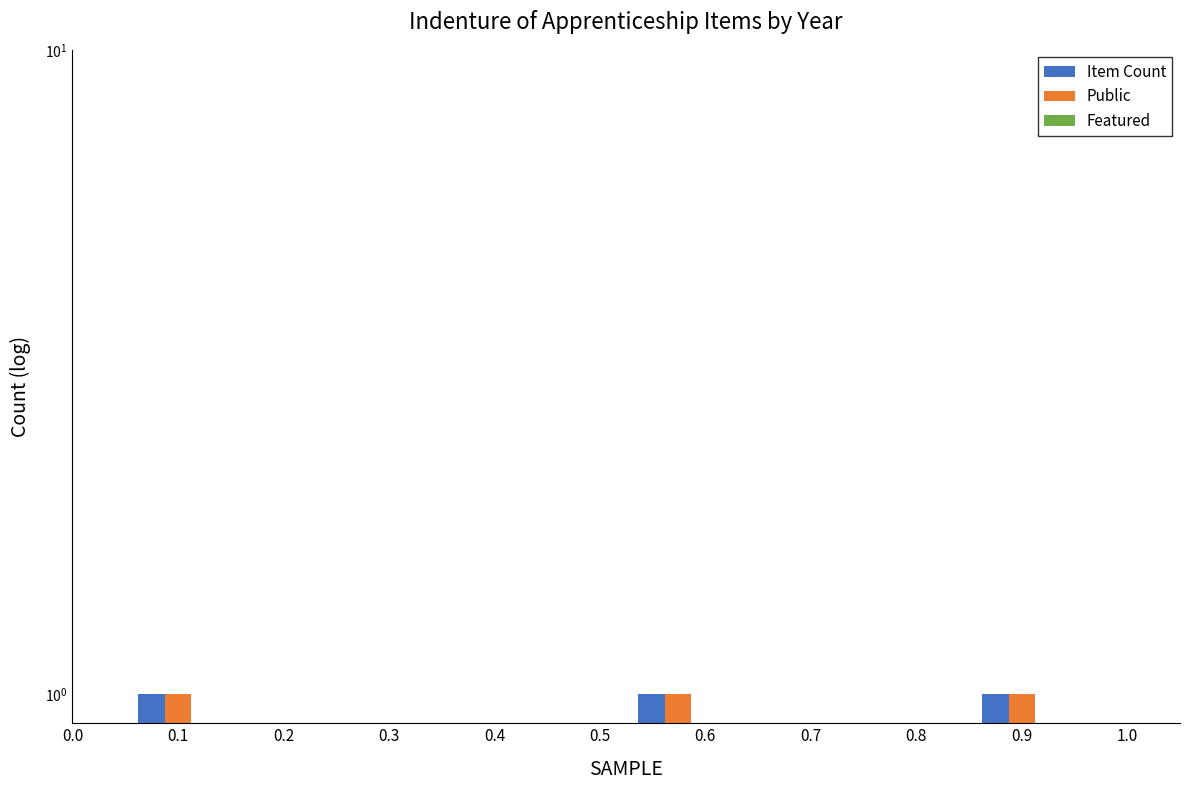

Between 0.1 and 0.2, which series saw the biggest shift?

Item Count